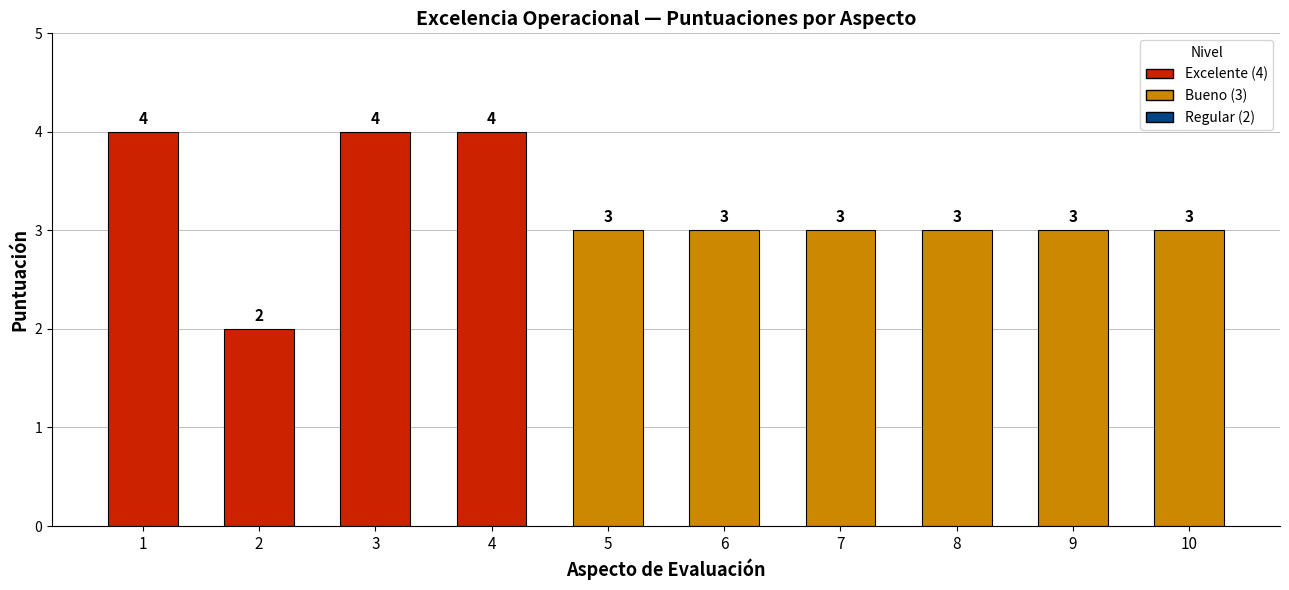

Is it true that the value at 7 is 3?

True